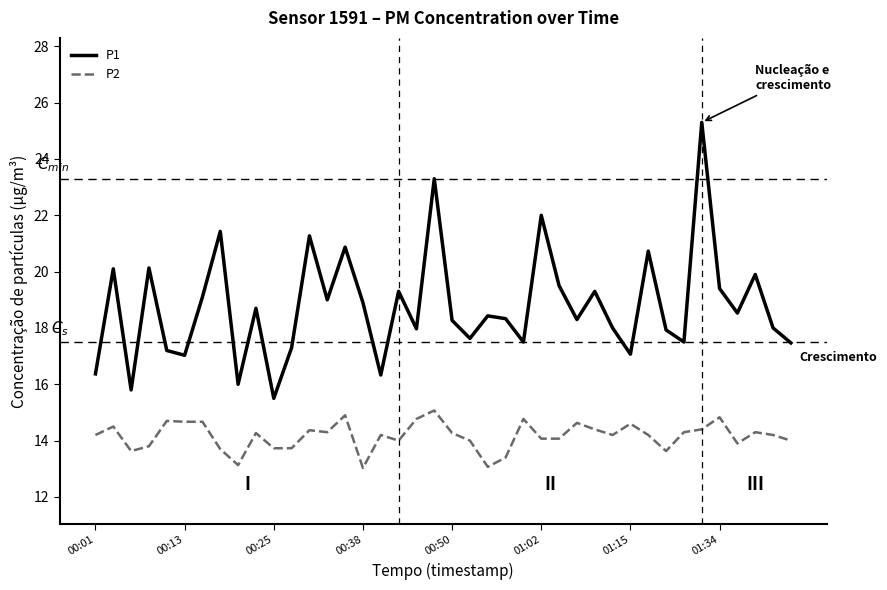

True or false: P1 and P2 intersect in this chart.

False